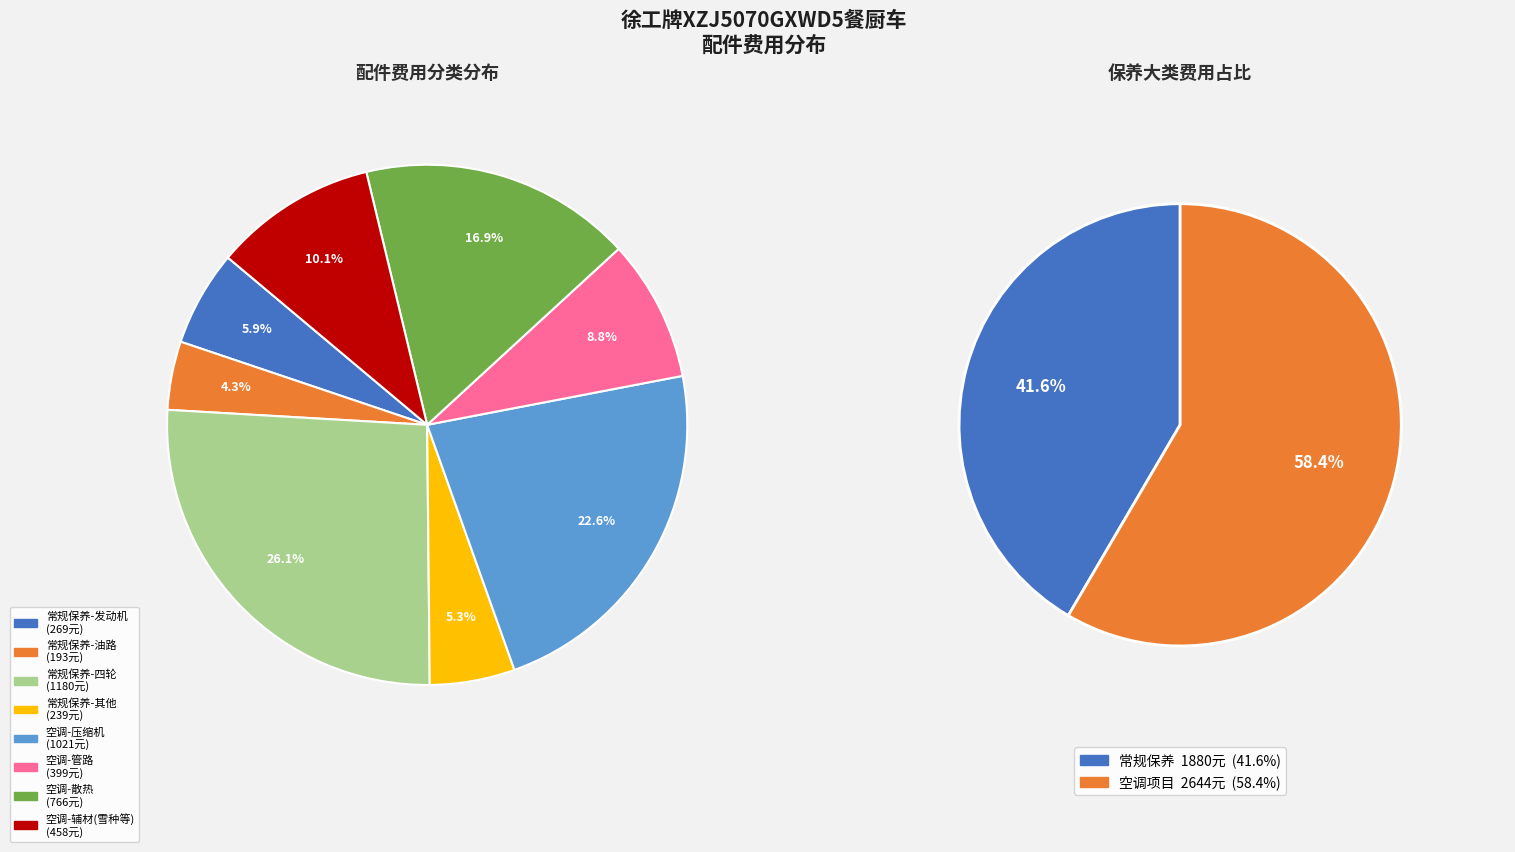

Is there a majority slice in this chart?

No